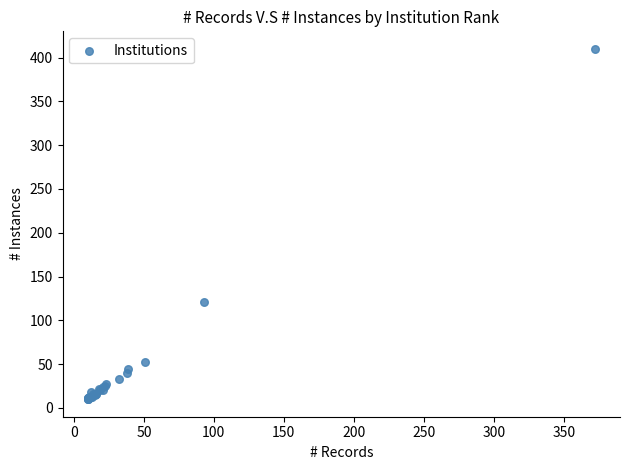

What Y value in the scatter plot is closest to 210?

121